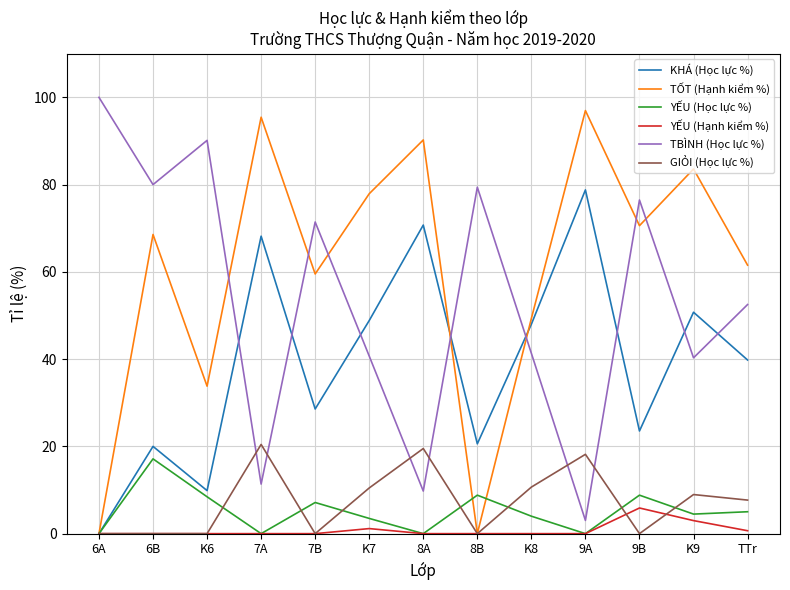

Count the number of data series in this chart.

6